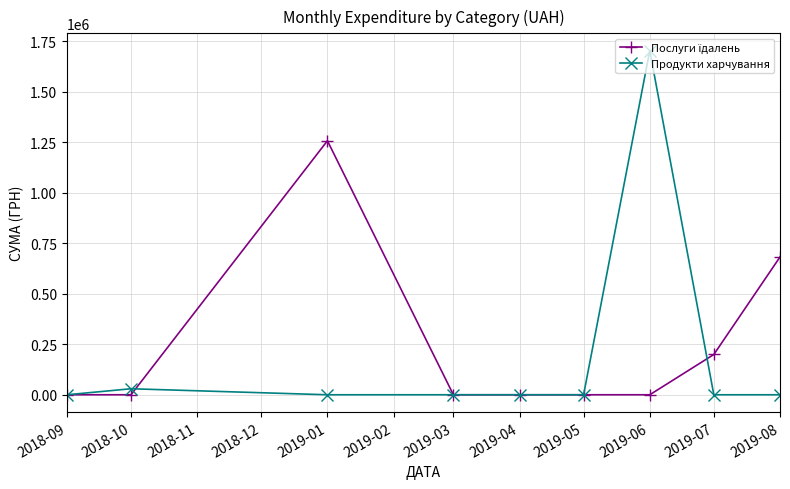

What is the label of the 7th point from the right?

2019-01